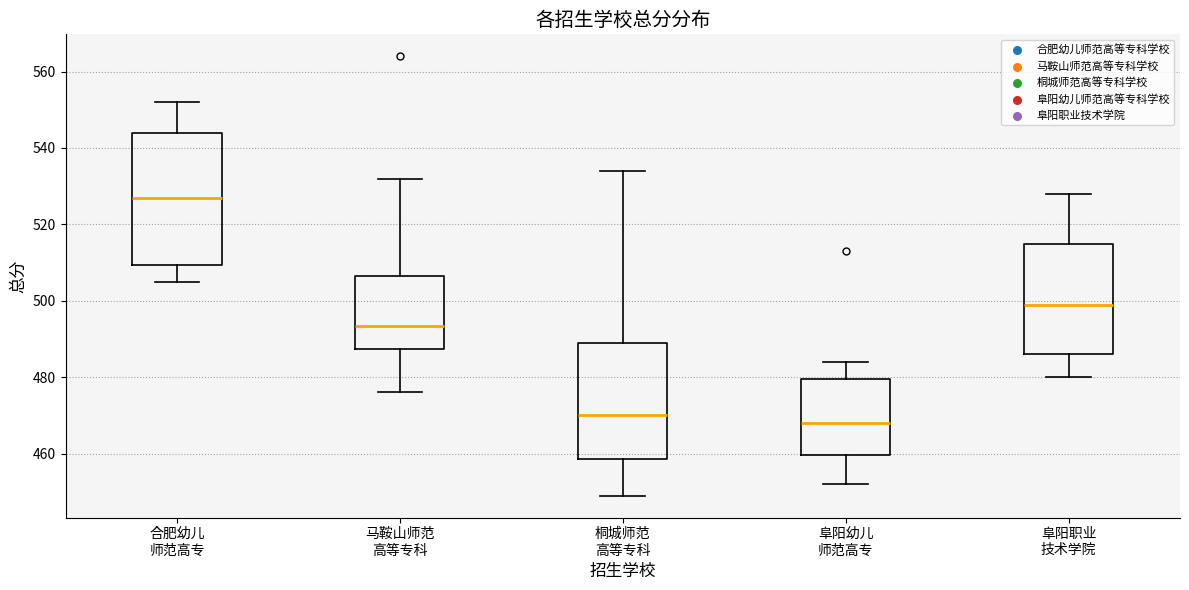

Which box has the highest median line?

合肥幼儿 师范高专